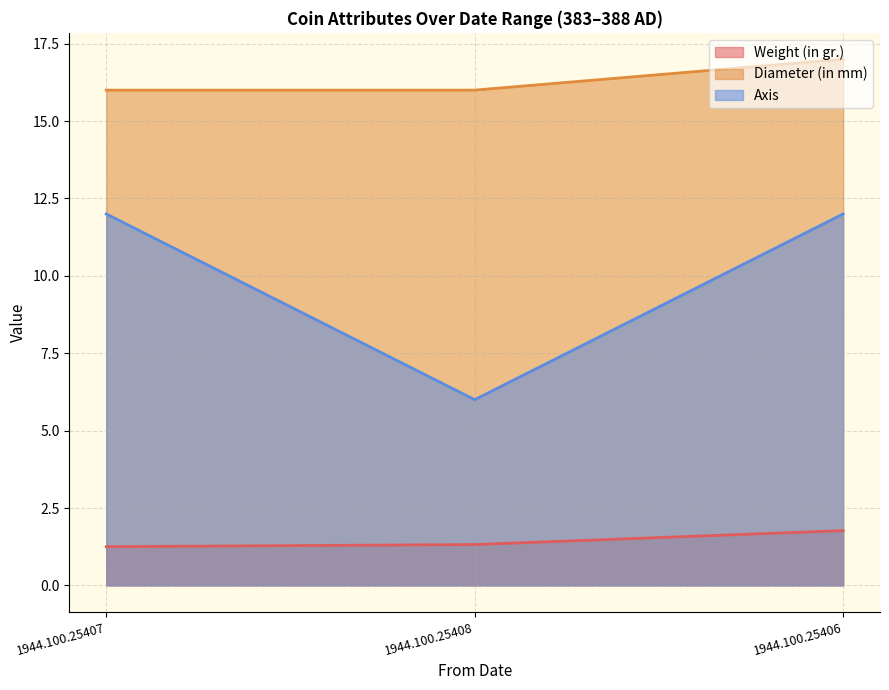

What is the sum of all Diameter (in mm) values?

49.0